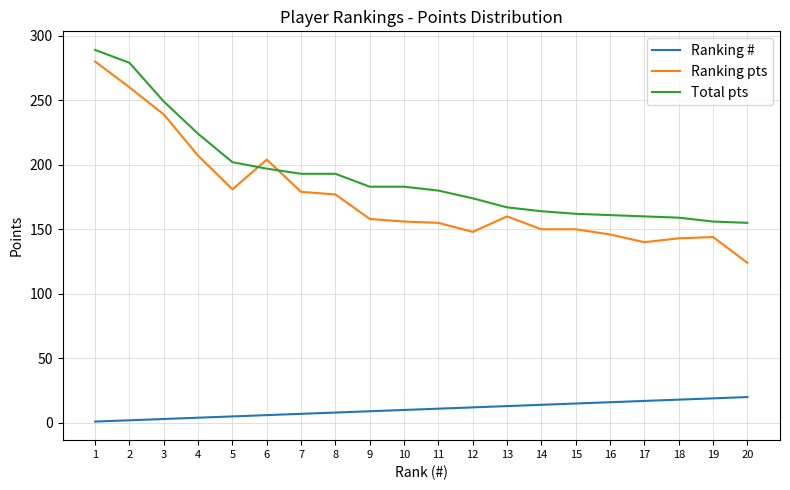

Which series has the largest range (max minus min)?

Ranking pts